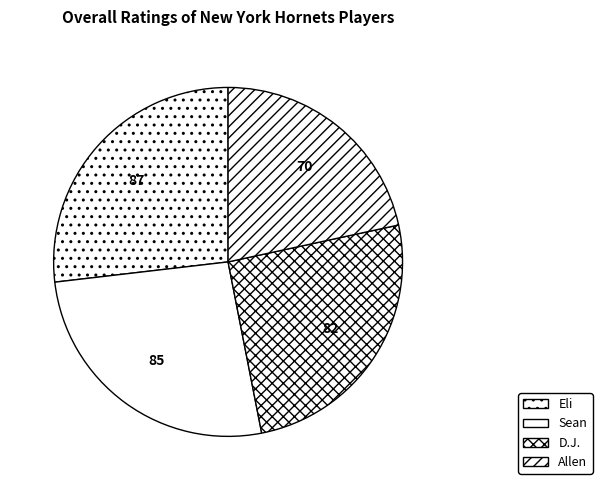

The Allen slice represents 22% of the pie. True or false?

True